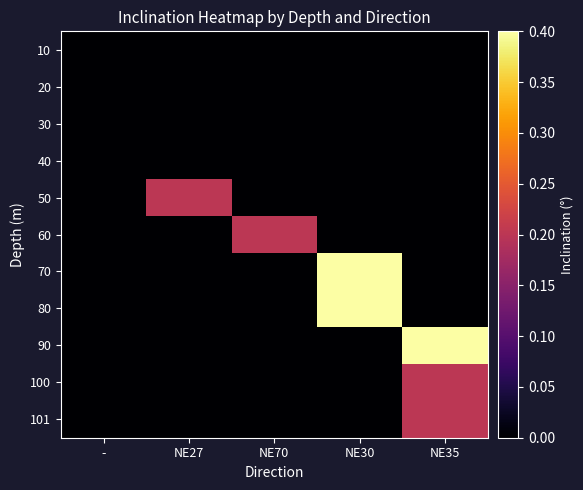

Reading left to right, list all the values displayed in this chart.

10: -=0.0	NE27=0.0	NE70=0.0	NE30=0.0	NE35=0.0
20: -=0.0	NE27=0.0	NE70=0.0	NE30=0.0	NE35=0.0
30: -=0.0	NE27=0.0	NE70=0.0	NE30=0.0	NE35=0.0
40: -=0.0	NE27=0.0	NE70=0.0	NE30=0.0	NE35=0.0
50: -=0.0	NE27=0.2	NE70=0.0	NE30=0.0	NE35=0.0
60: -=0.0	NE27=0.0	NE70=0.2	NE30=0.0	NE35=0.0
70: -=0.0	NE27=0.0	NE70=0.0	NE30=0.4	NE35=0.0
80: -=0.0	NE27=0.0	NE70=0.0	NE30=0.4	NE35=0.0
90: -=0.0	NE27=0.0	NE70=0.0	NE30=0.0	NE35=0.4
100: -=0.0	NE27=0.0	NE70=0.0	NE30=0.0	NE35=0.2
101: -=0.0	NE27=0.0	NE70=0.0	NE30=0.0	NE35=0.2